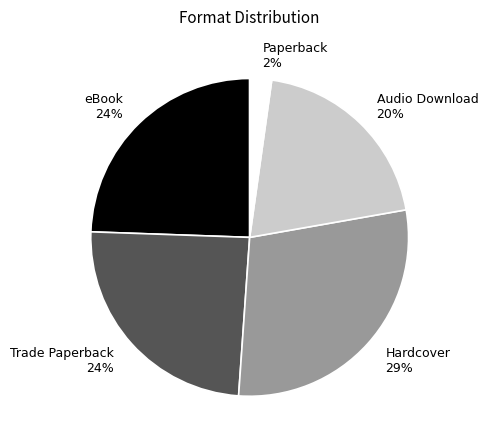

Between Paperback and Hardcover, which is larger?

Hardcover